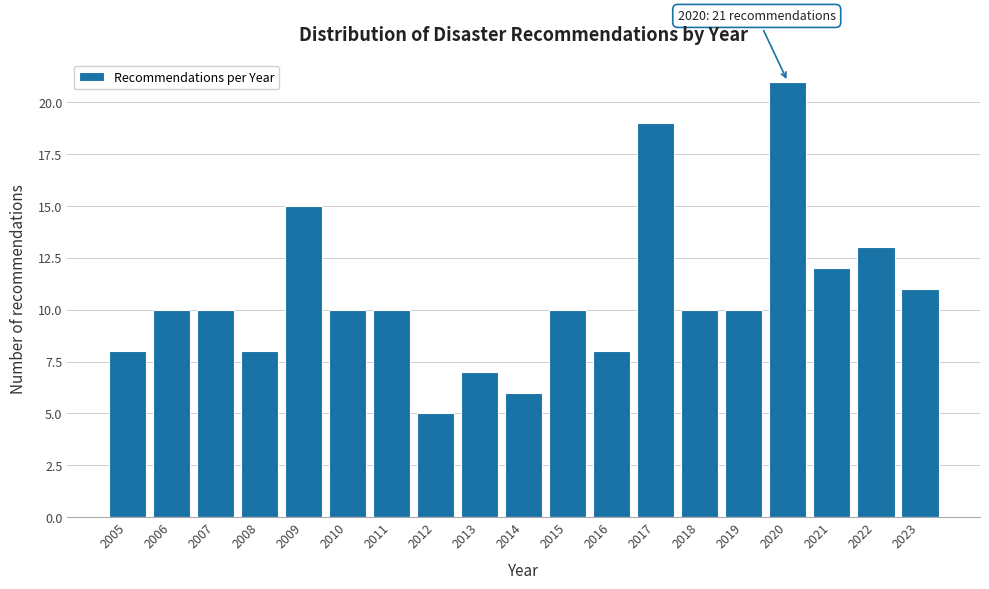

Over which range of the x-axis is the bar tallest?

2019.5 to 2020.5